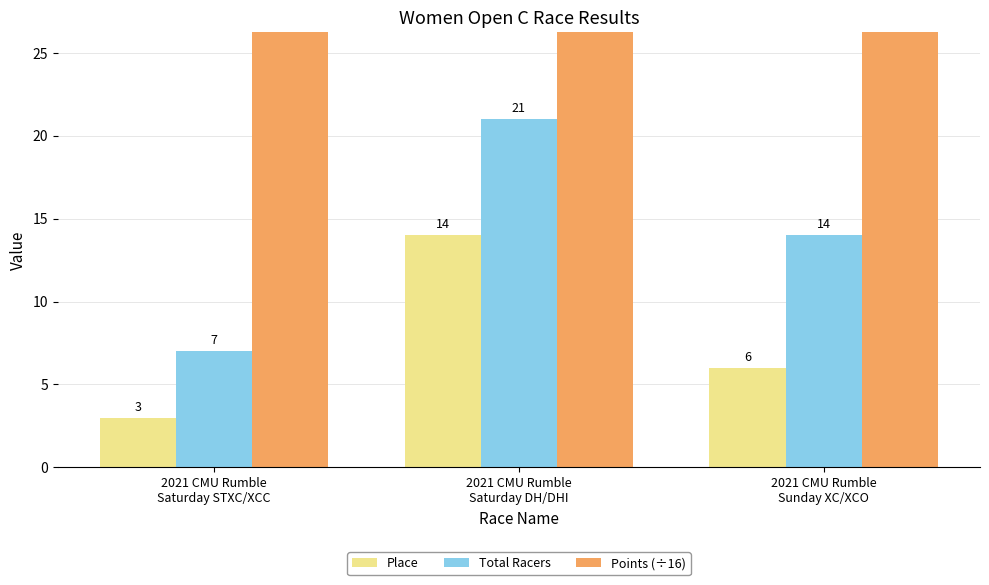

What is the minimum value for Points (÷16)?

32.9